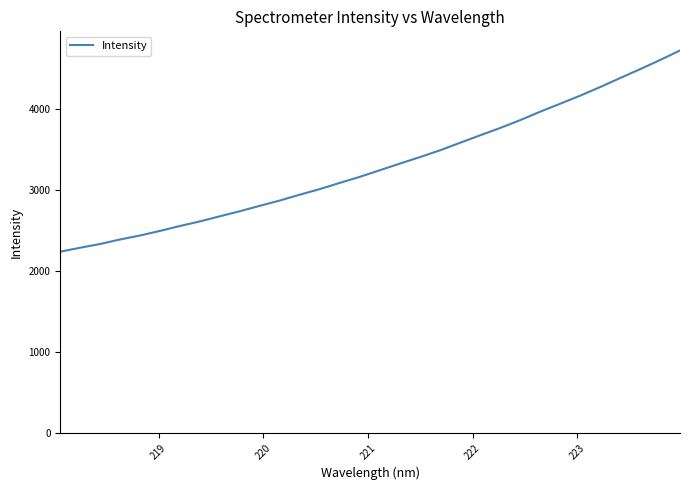

Reading left to right, what are all the values shown in this chart?

2238.0	2287.0	2333.4	2389.4	2438.7	2495.6	2556.4	2613.4	2676.8	2739.3	2806.2	2871.7	2944.0	3013.1	3089.7	3164.1	3246.0	3327.4	3407.5	3491.1	3583.9	3675.7	3766.0	3862.8	3966.8	4065.0	4164.7	4270.9	4382.0	4491.5	4604.6	4723.0